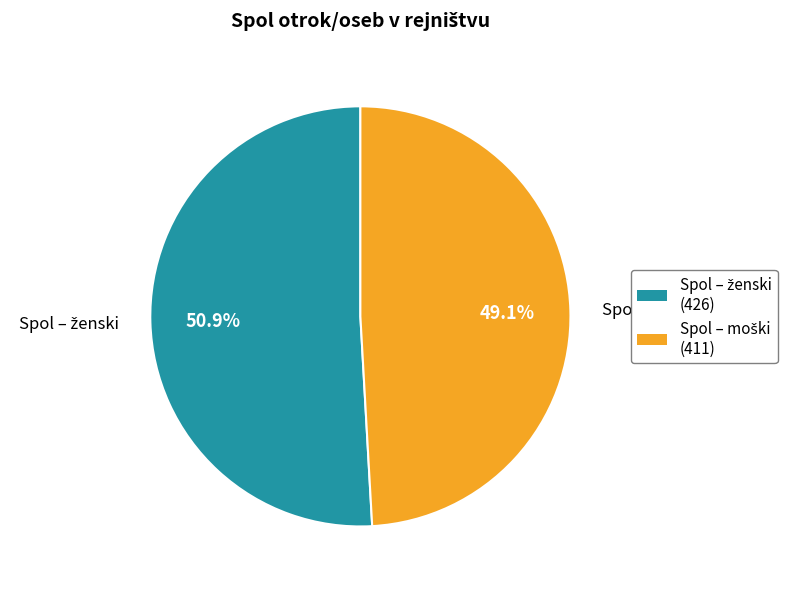

Does any single category account for the majority?

Yes